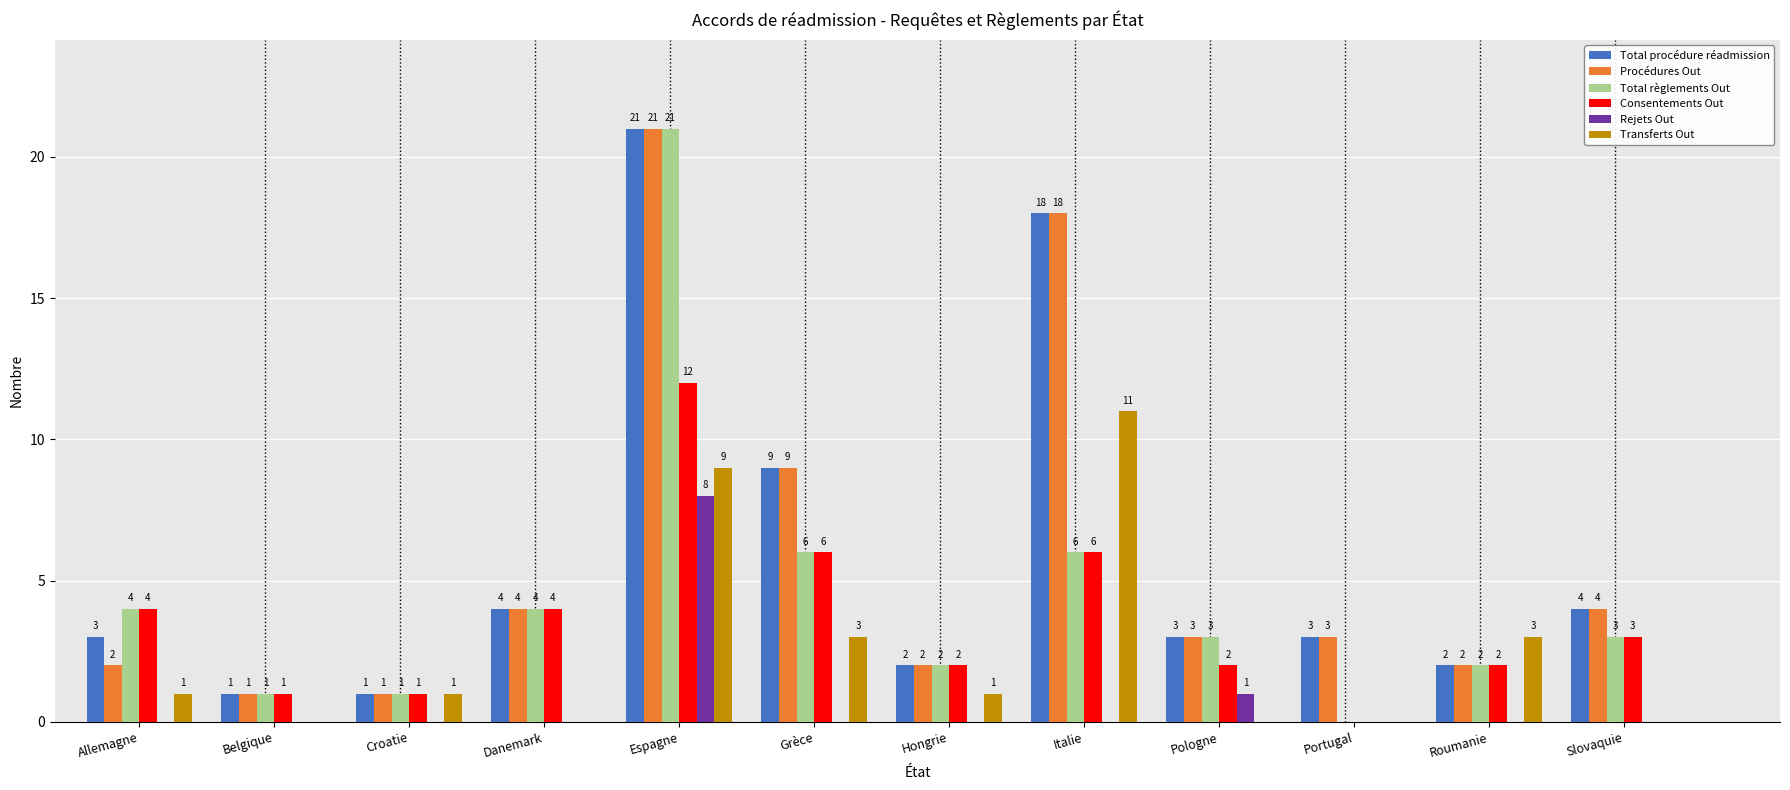

The Total règlements Out series shows 2 at Belgique. True or false?

False